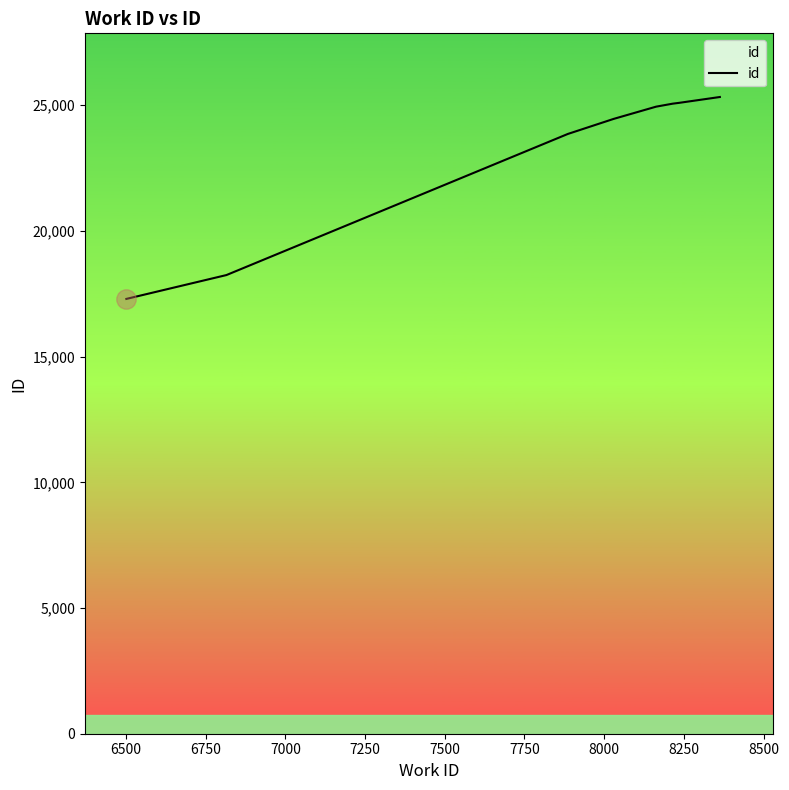

Does the chart display data point markers on the line(s)?

No